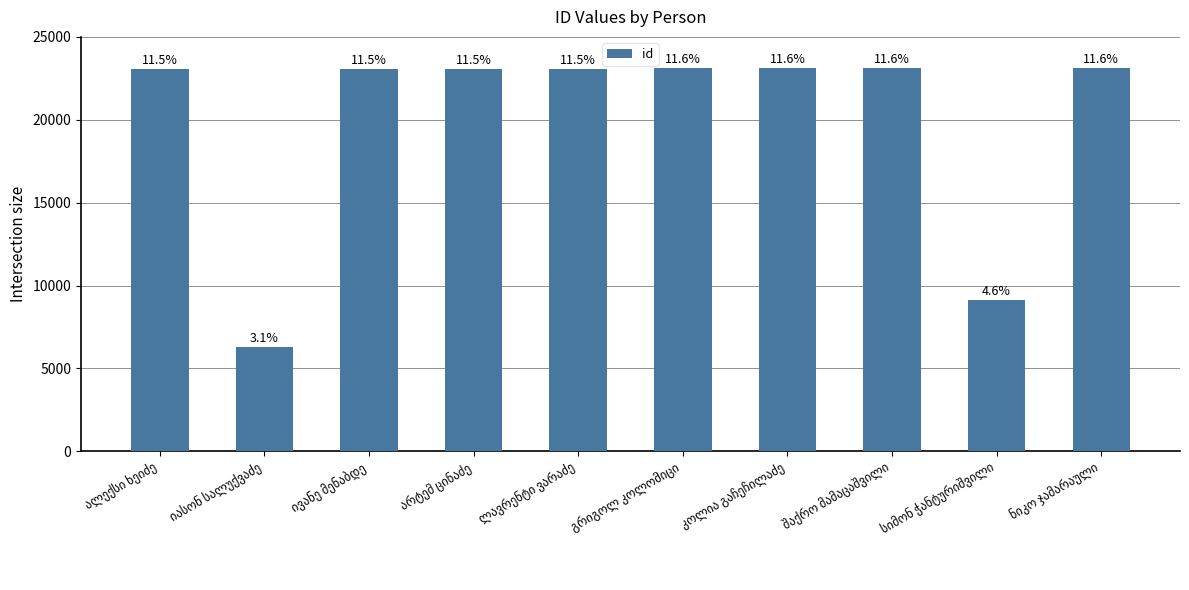

Does the chart contain any negative values?

No